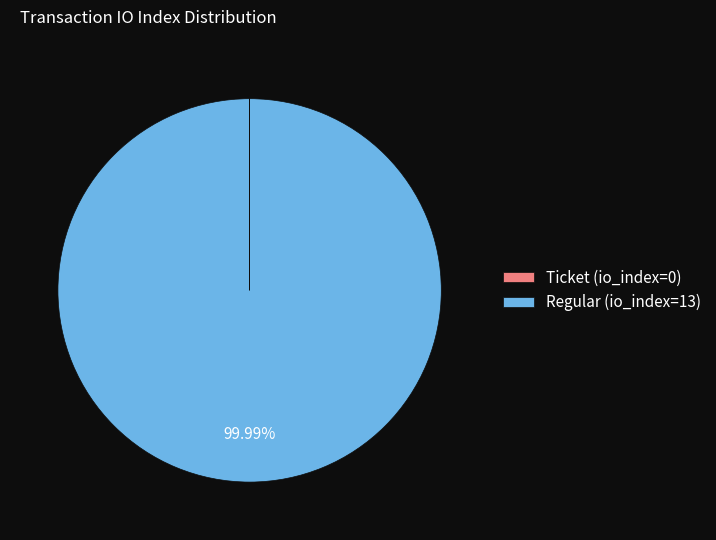

Which slice represents more than half of the pie?

Regular (io_index=13)